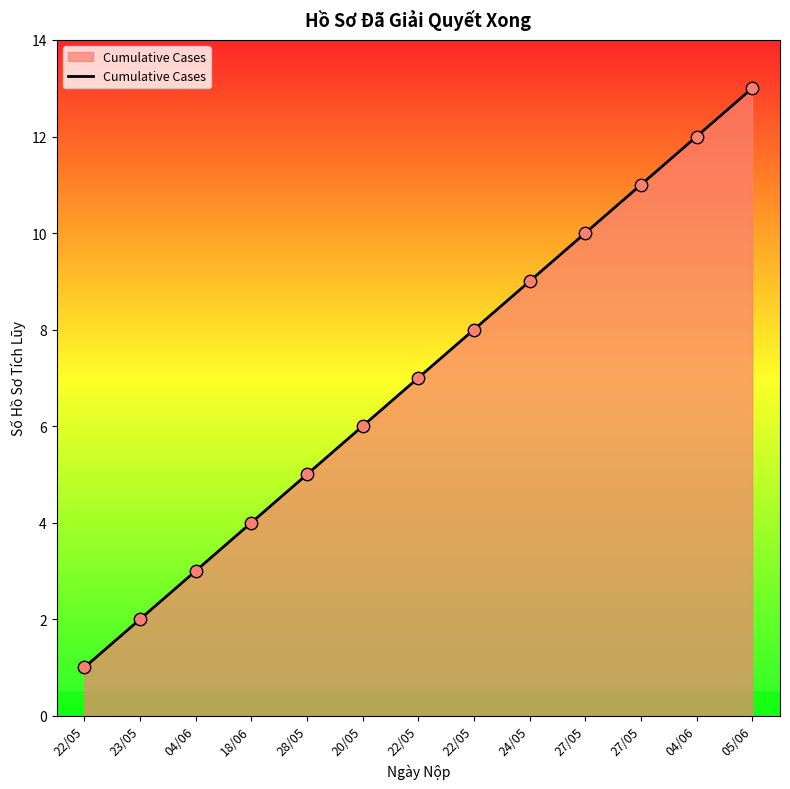

What is the change in value from 04/06 to 27/05?

+7